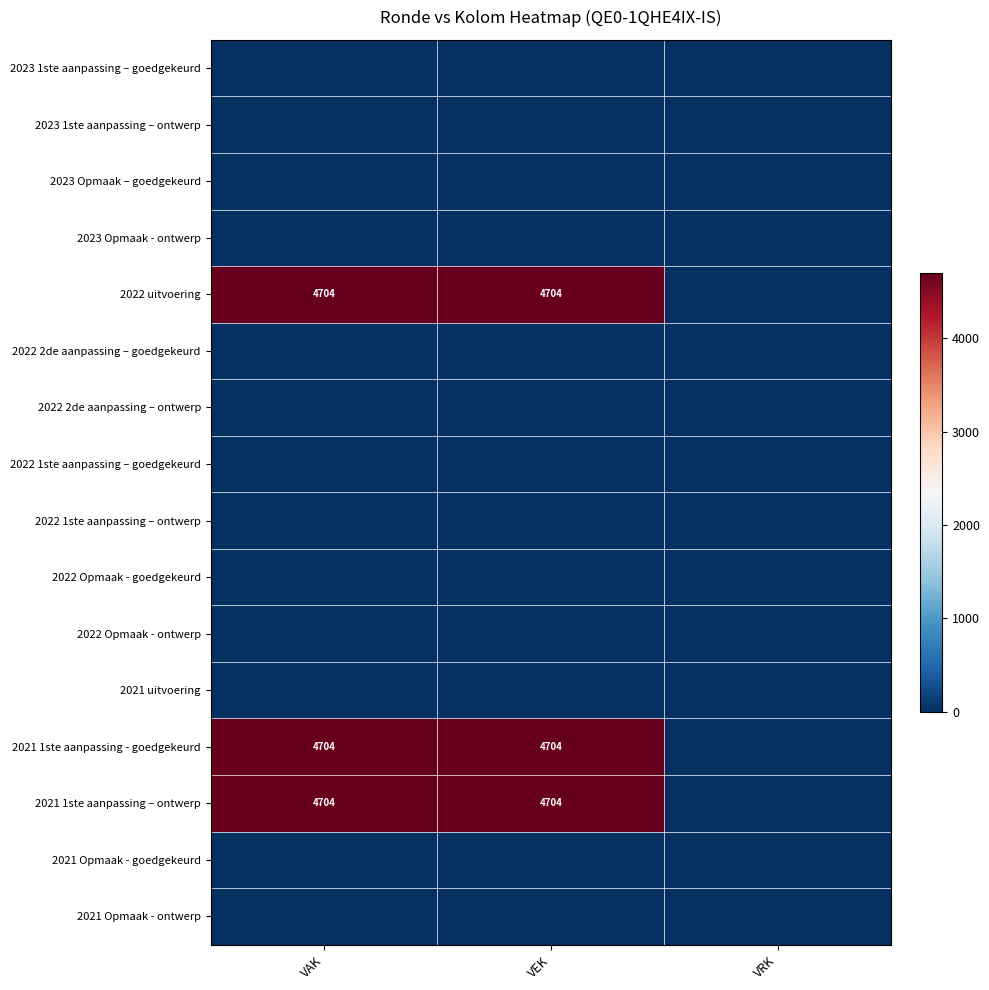

The value of 2023 1ste aanpassing – ontwerp at VRK is 0. True or false?

True